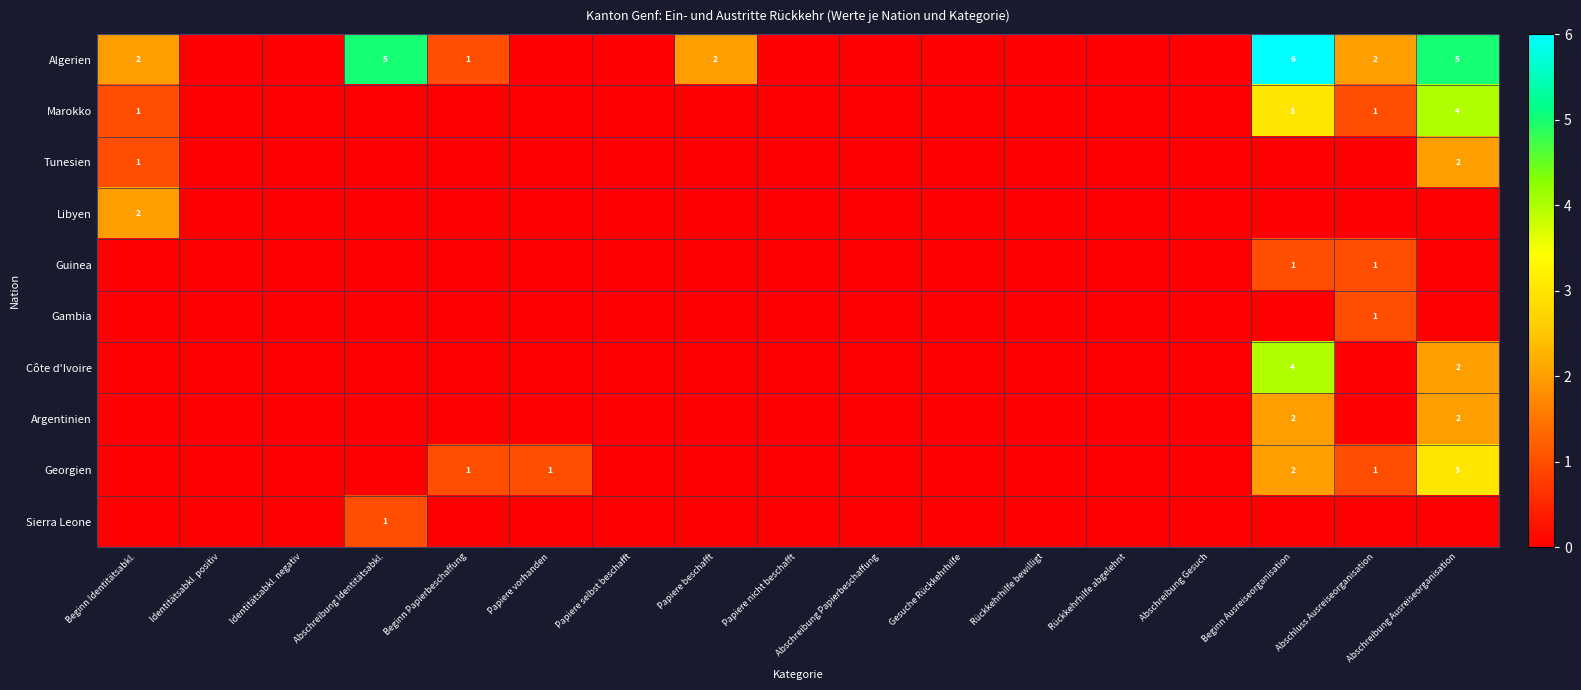

What is the sum of the Algerien values at Beginn Papierbeschaffung and Papiere beschafft?

3